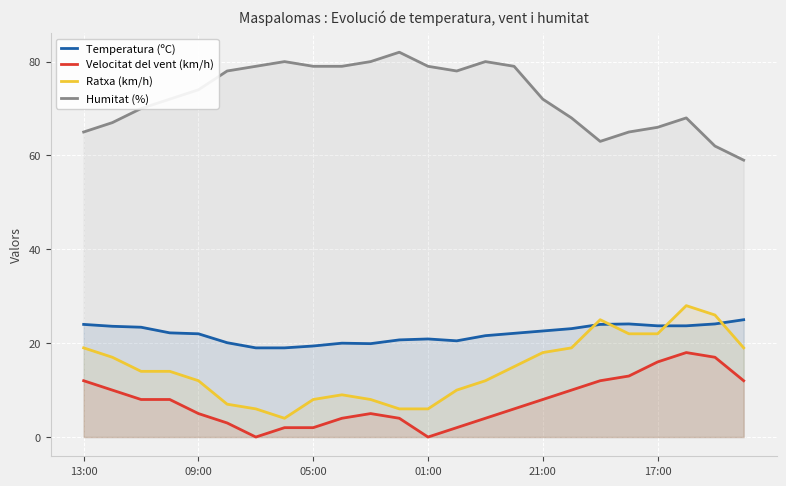

The value of Temperatura (ºC) at 05:00 is 19.4. True or false?

True